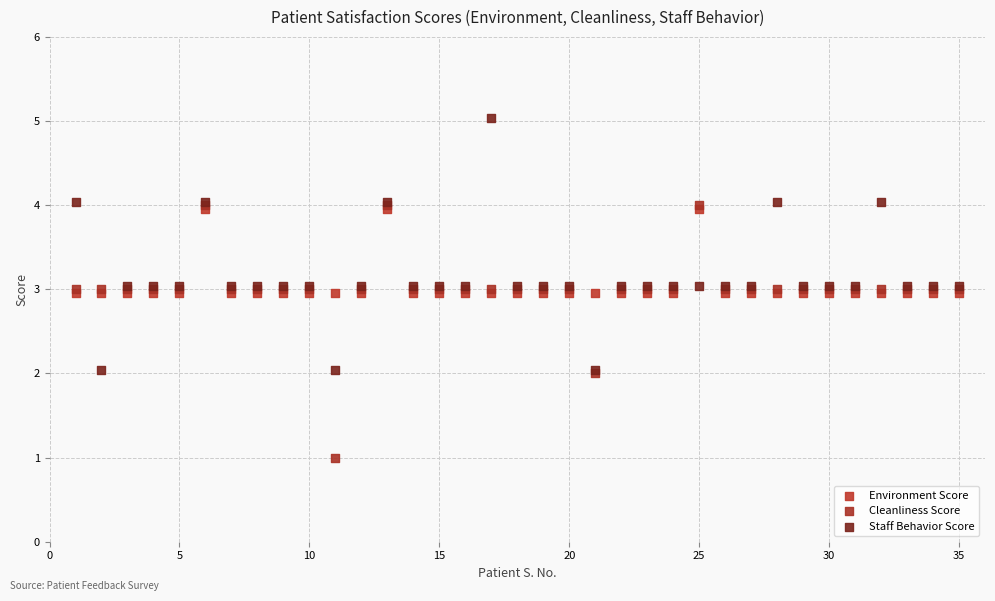

What are all the series names shown in the legend?

Environment Score, Cleanliness Score, Staff Behavior Score